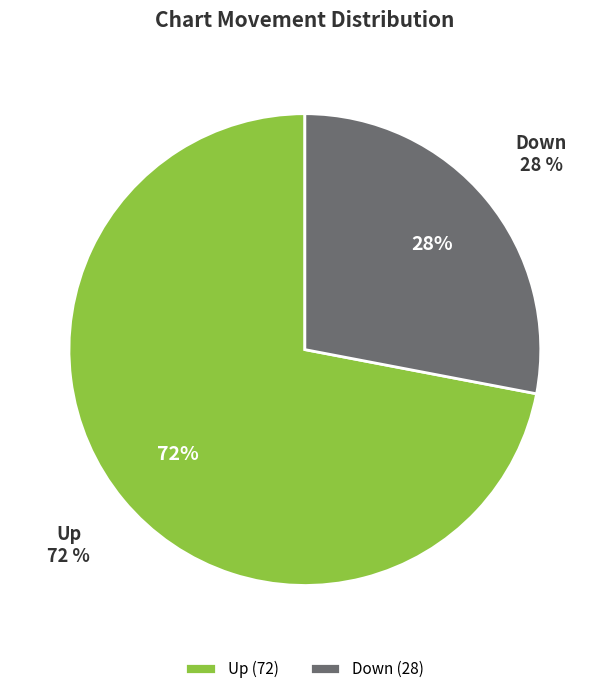

Between down and up, which is larger?

up